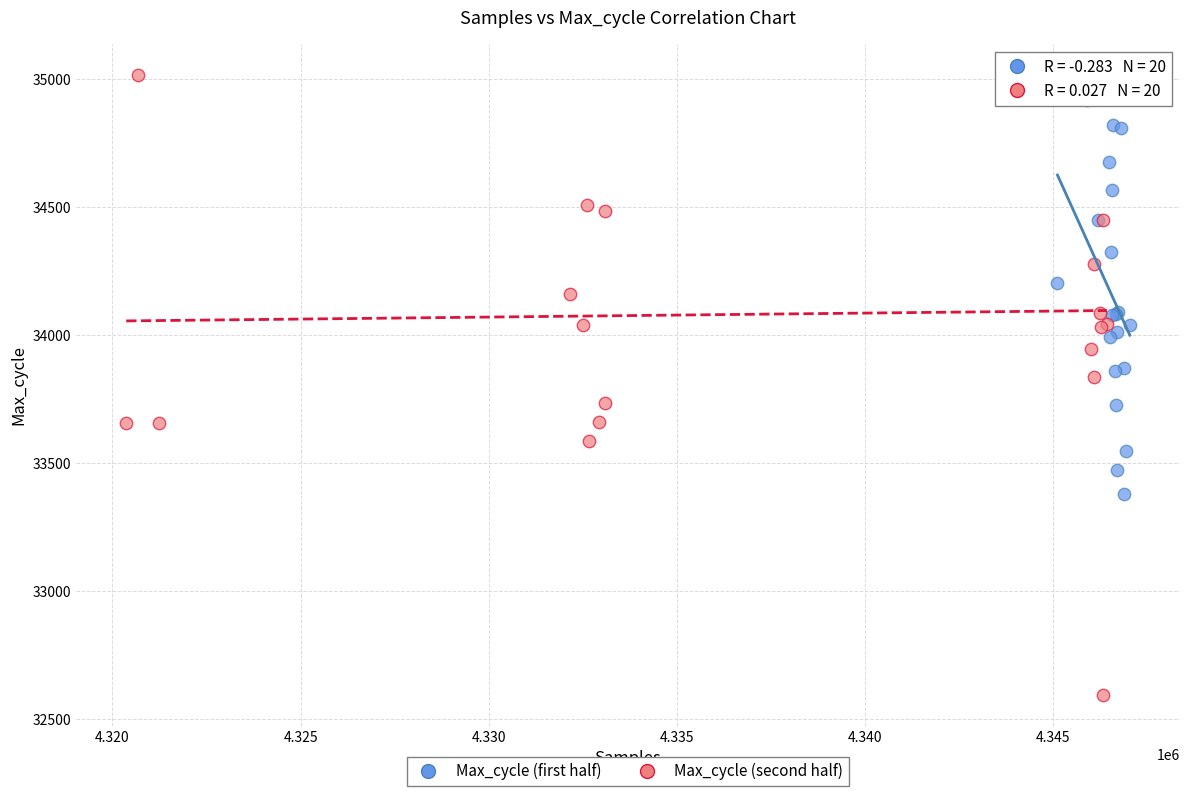

What are all the series names shown in the legend?

Max_cycle (first half), Max_cycle (second half)